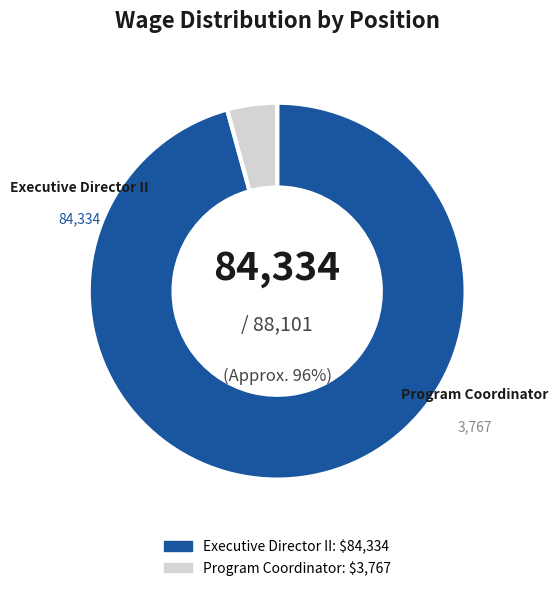

What is the smallest slice in the pie chart?

Program Coordinator